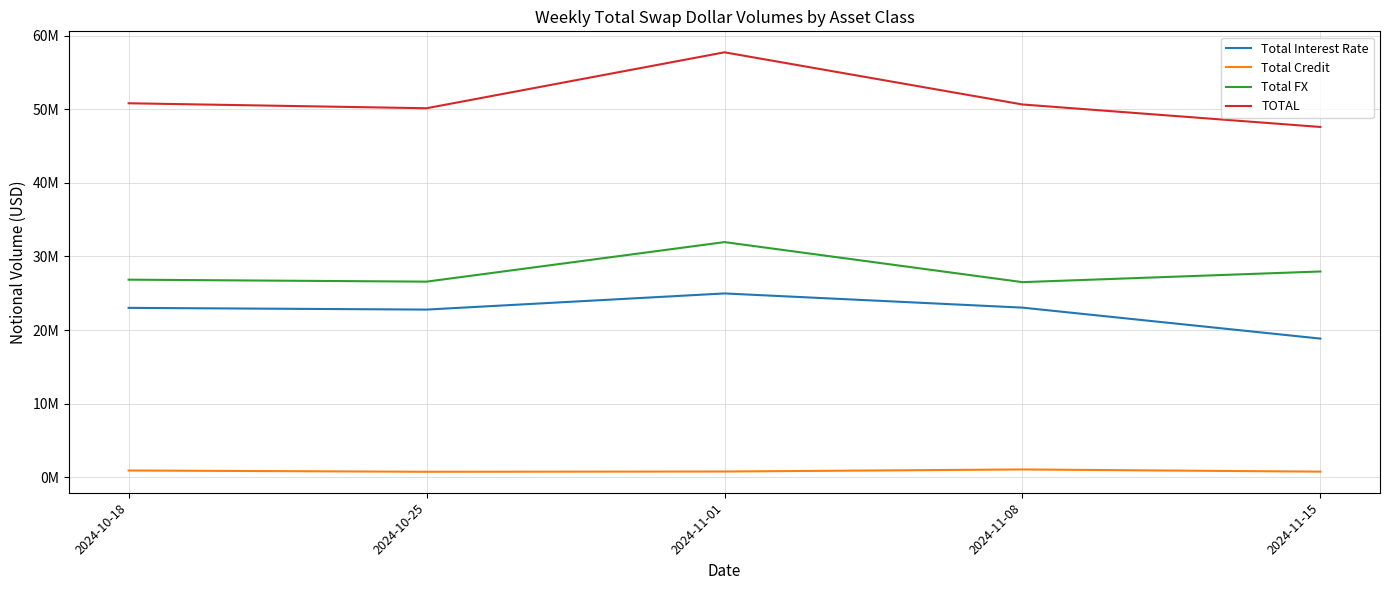

What is the label of the 1st point from the left?

2024-10-18